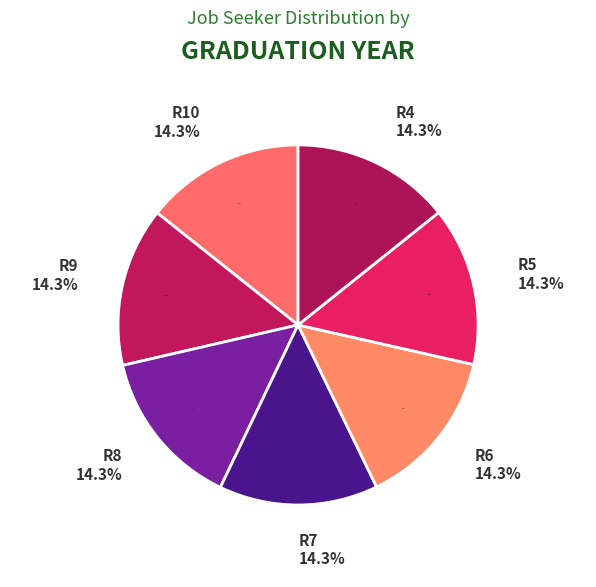

To the nearest percent, what is the combined percentage of R7 and R9?

29%